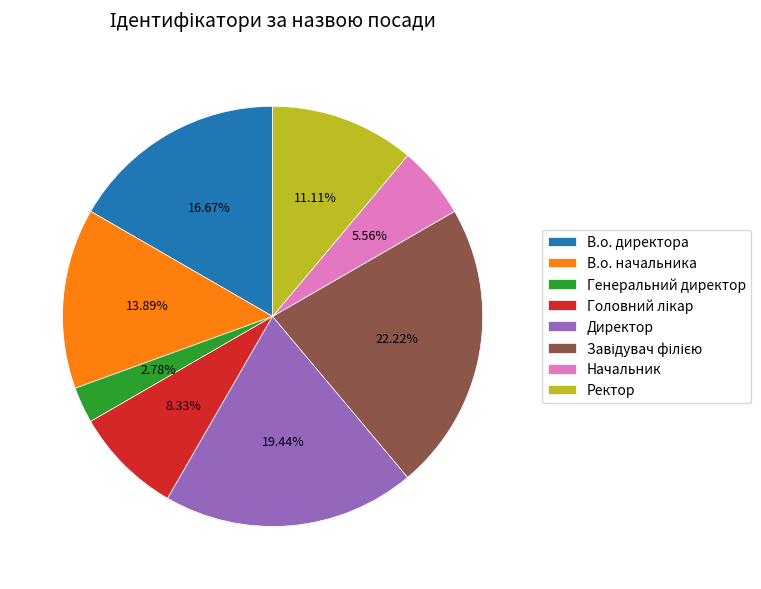

Between Начальник and Ректор, which is larger?

Ректор